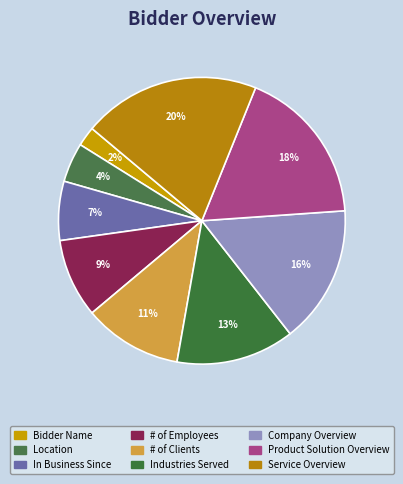

Does # of Employees represent more than half of the total?

No